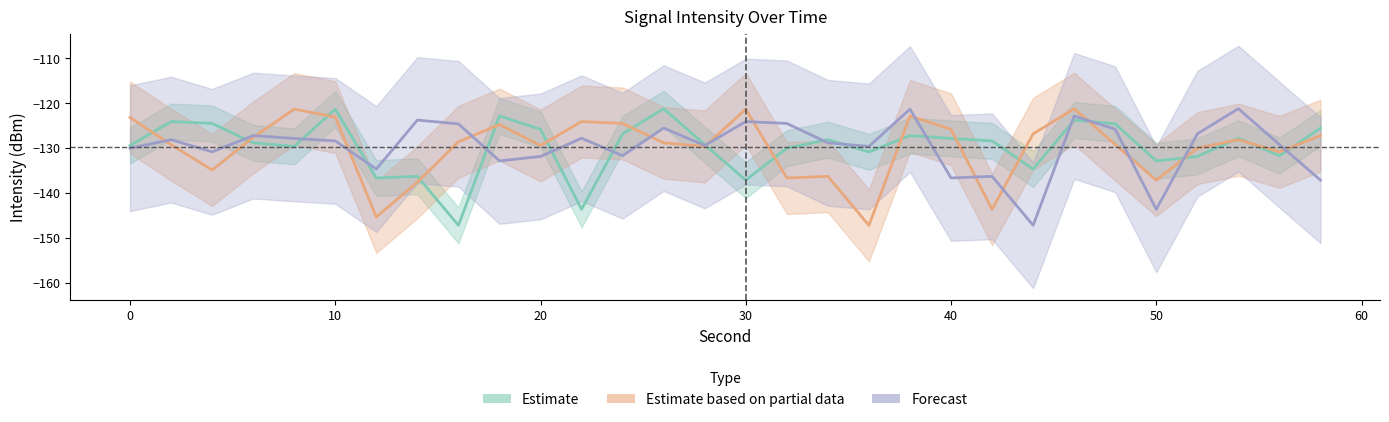

At how many categories does at least one series exceed -137?

30